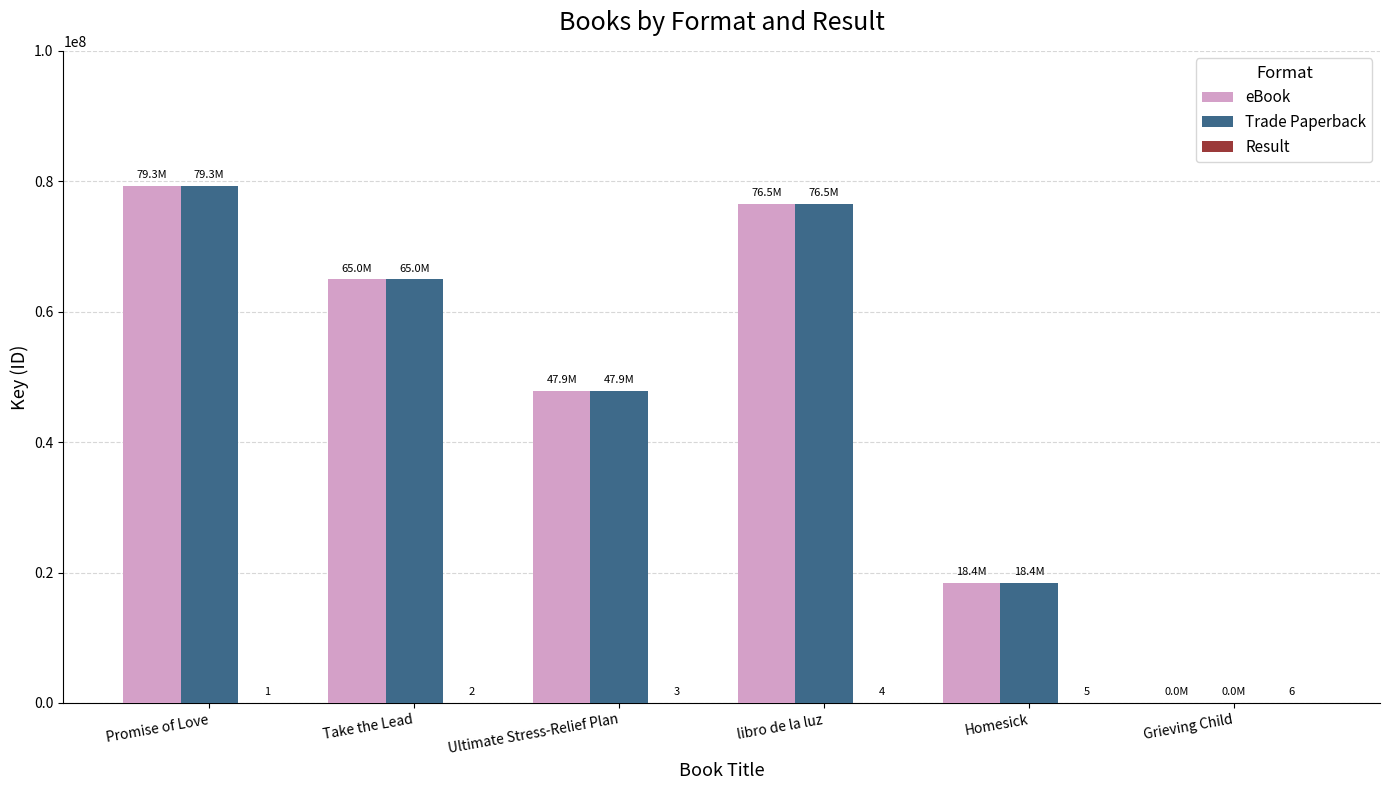

Is it true that Trade Paperback equals 40260116 at Take the Lead?

False